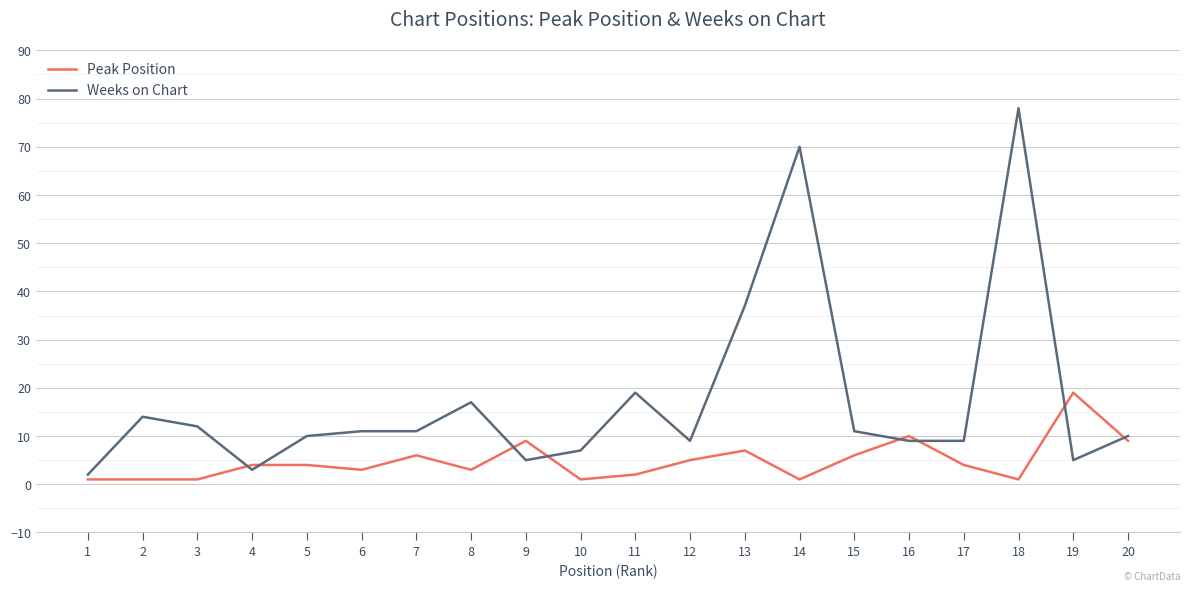

Is the value of Weeks on Chart at 11 greater than the value of Peak Position at 6?

Yes